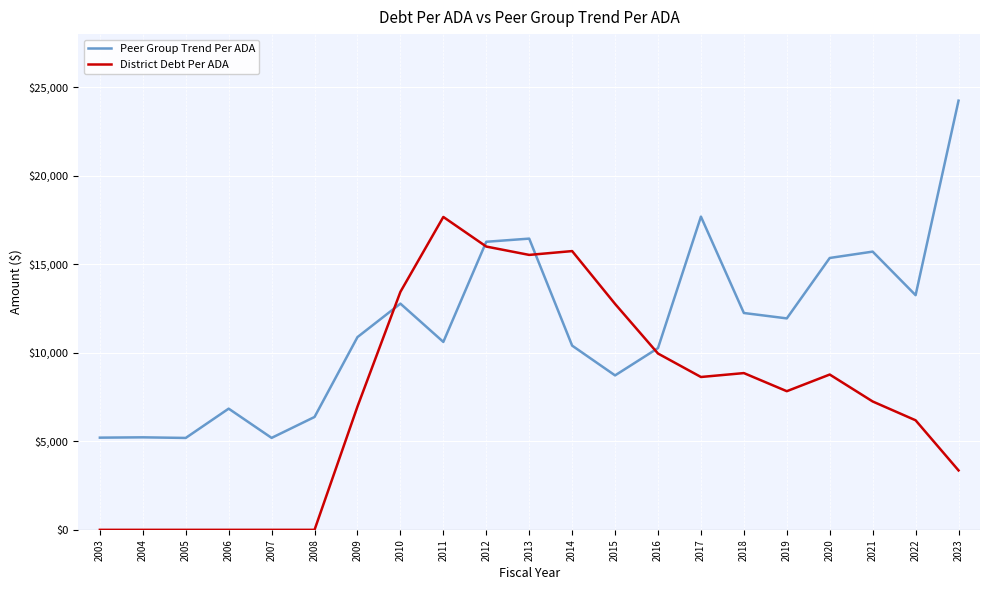

How many lines are shown in the chart?

2